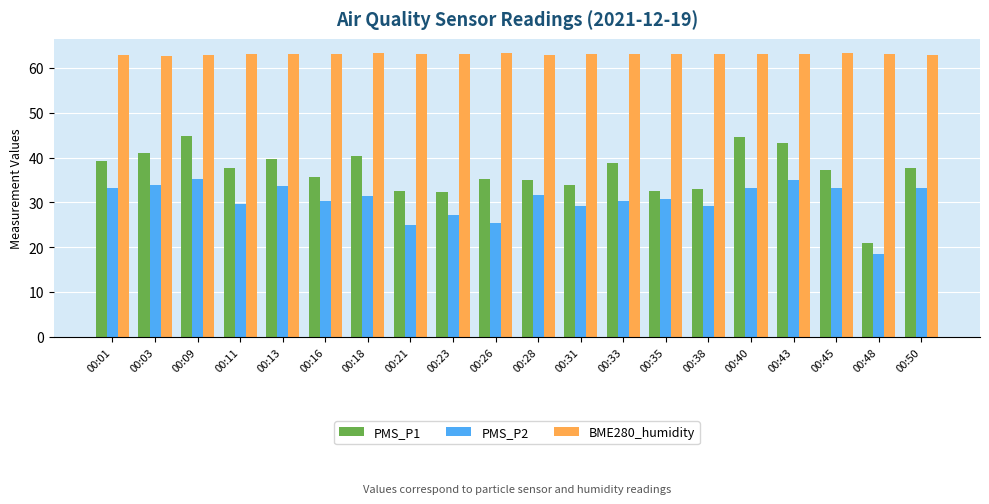

What are all the series names shown in the legend?

PMS_P1, PMS_P2, BME280_humidity